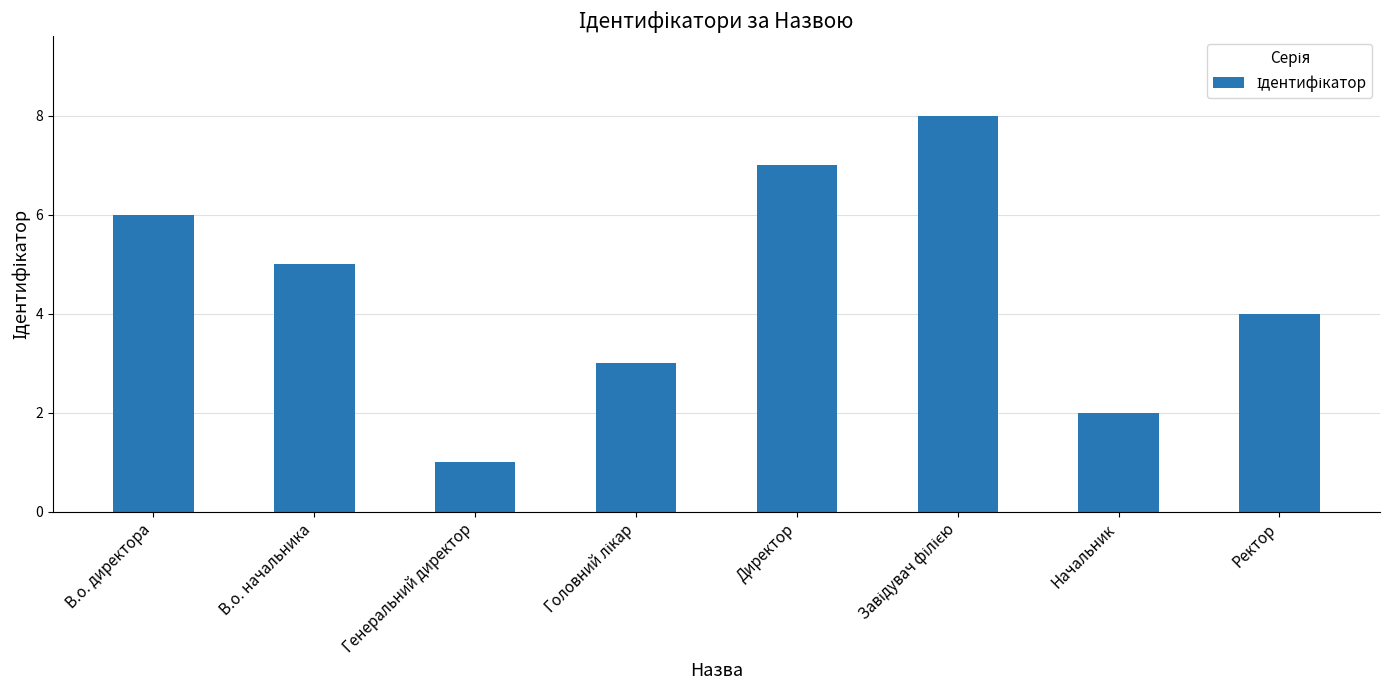

What value does the data have at Начальник?

2